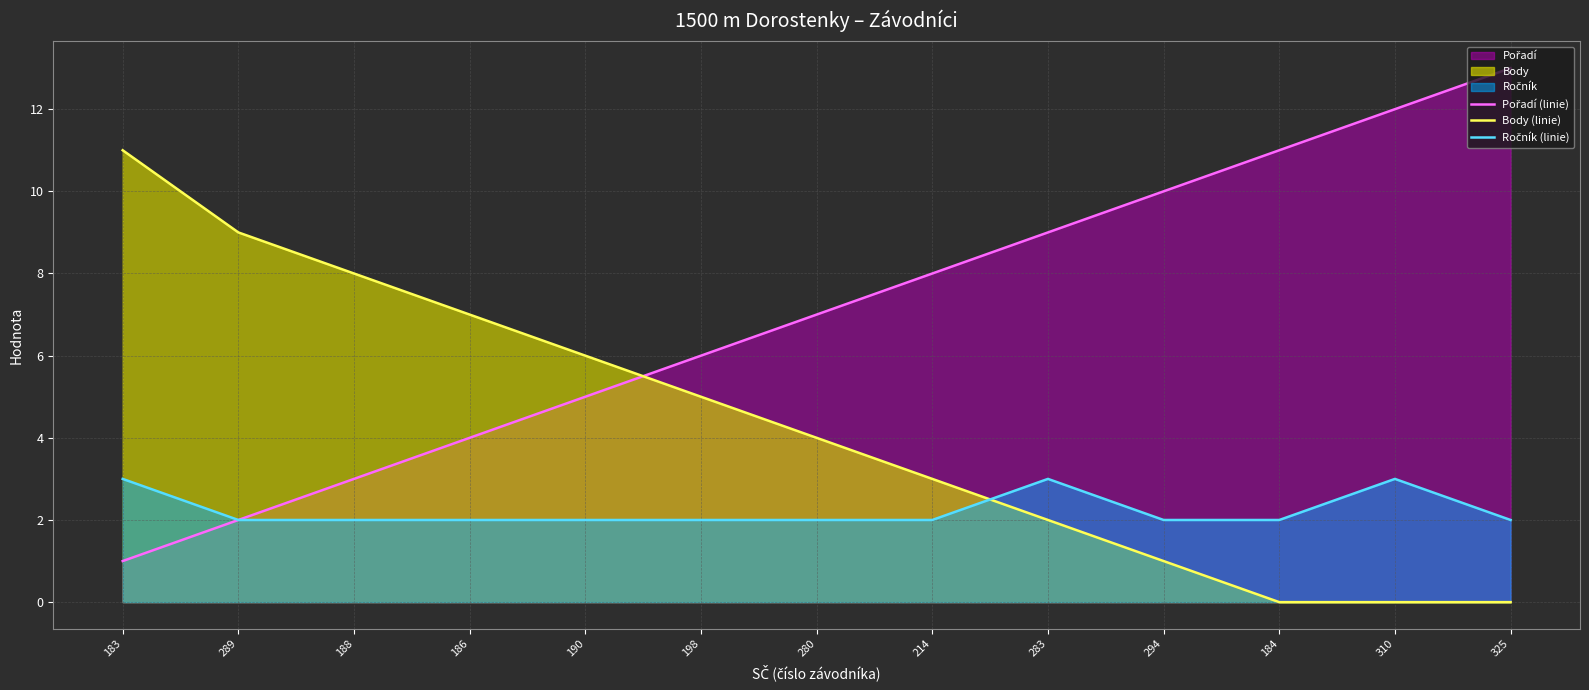

The value of Pořadí (linie) at 325 is 20. True or false?

False